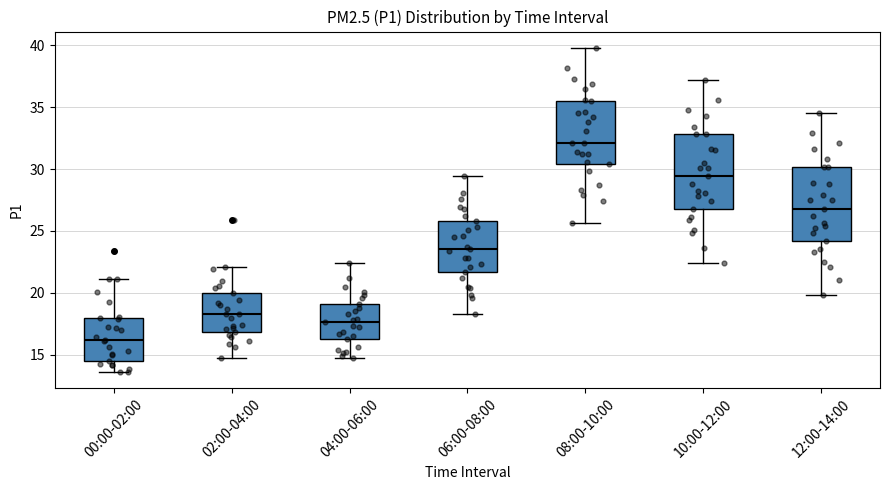

Reading left to right, read every box against the y-axis: the position of its median line, the range the box covers, and the ends of its whiskers. The values are not printed on the chart, so give them approximately, as read against the axis.

00:00-02:00: median 16.0, box 14.5 to 18.0, whiskers 13.5 to 21.0
02:00-04:00: median 18.5, box 17.0 to 20.0, whiskers 15.0 to 22.0
04:00-06:00: median 17.5, box 16.5 to 19.0, whiskers 15.0 to 22.5
06:00-08:00: median 23.5, box 21.5 to 26.0, whiskers 18.5 to 29.5
08:00-10:00: median 32.0, box 30.5 to 35.5, whiskers 25.5 to 40.0
10:00-12:00: median 29.5, box 27.0 to 33.0, whiskers 22.5 to 37.0
12:00-14:00: median 27.0, box 24.0 to 30.0, whiskers 20.0 to 34.5